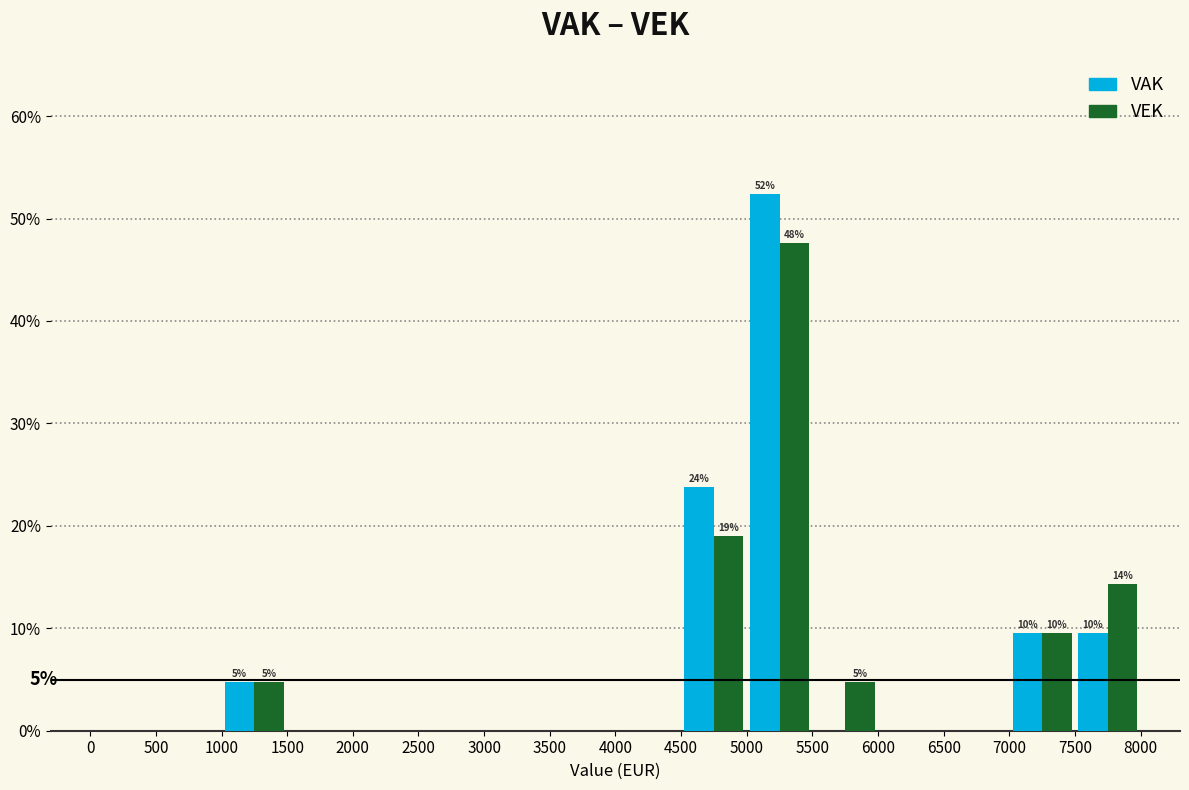

In the VAK series, which range on the x-axis has the tallest bar?

5000 to 5500